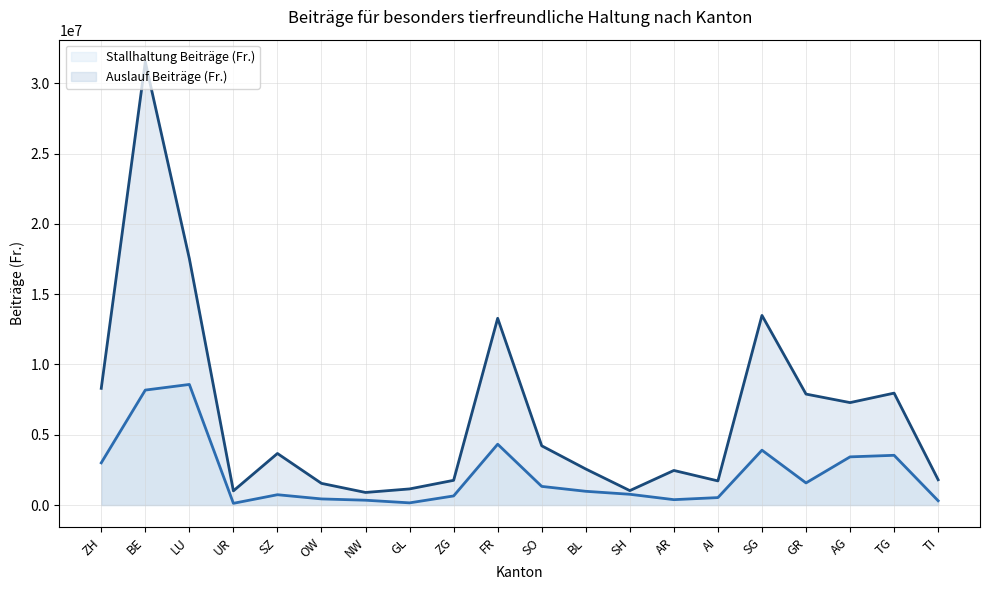

Does the chart display data point markers on the line(s)?

No